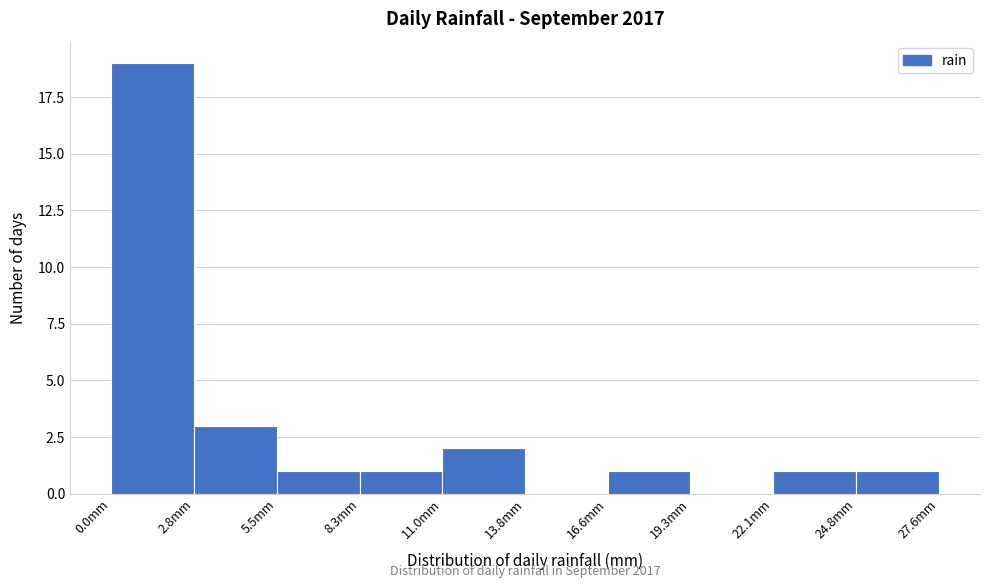

Which range on the x-axis has the tallest bar?

0.0 to 3.0